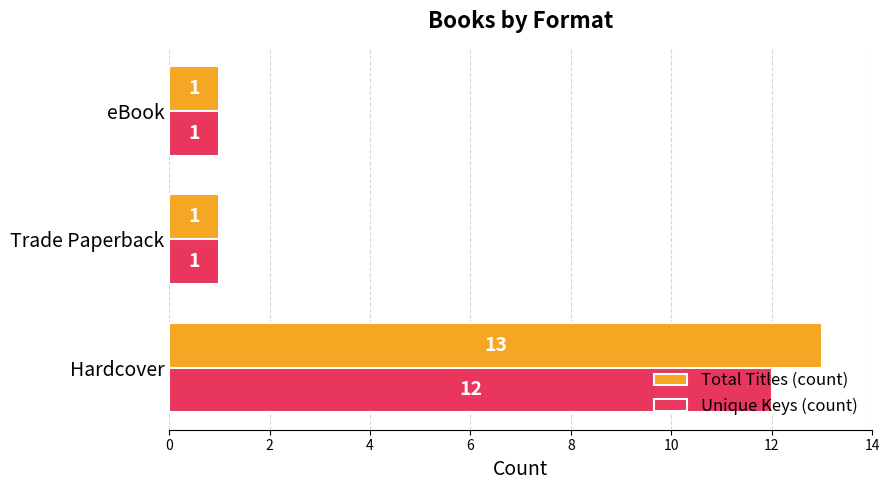

Count the Unique Keys (count) values in the range 1 to 12.

3